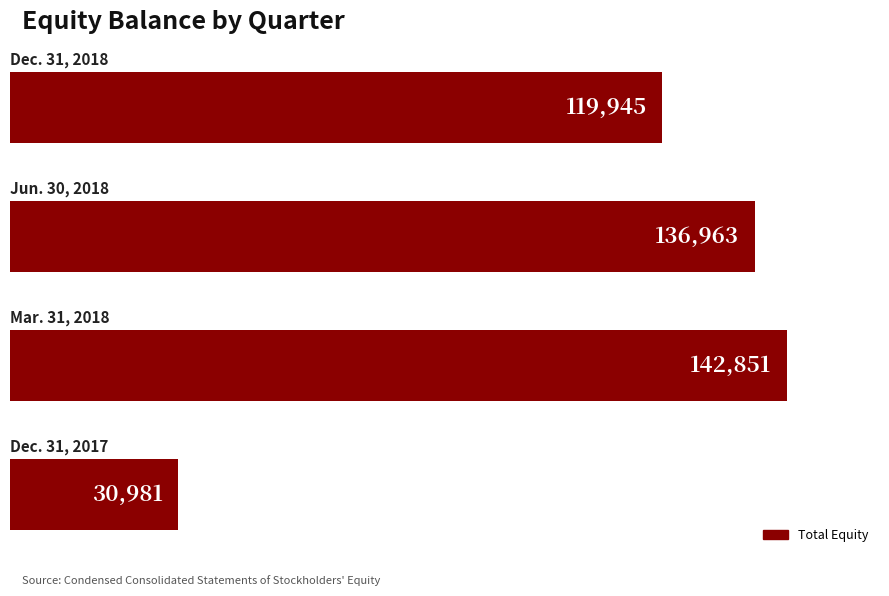

What is the greatest value displayed?

142851